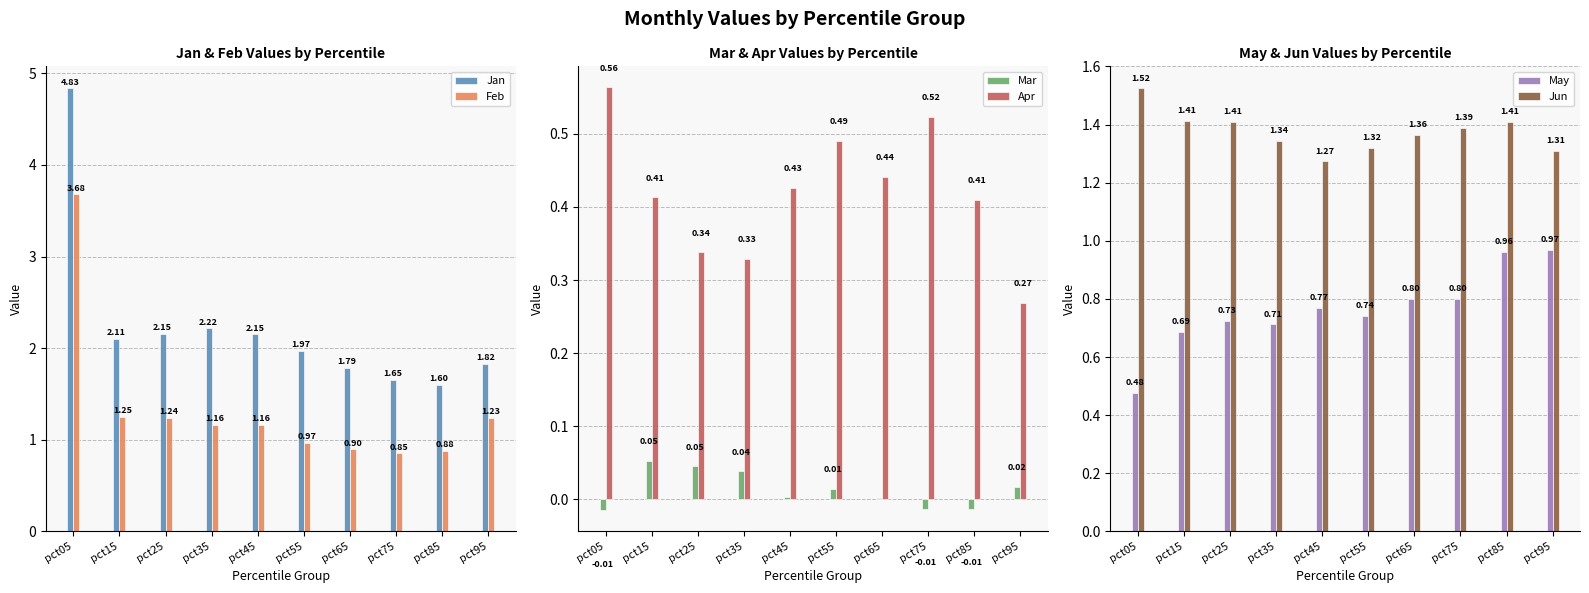

List the labels in order of Mar value, smallest first.

pct05, pct85, pct75, pct65, pct45, pct55, pct95, pct35, pct25, pct15